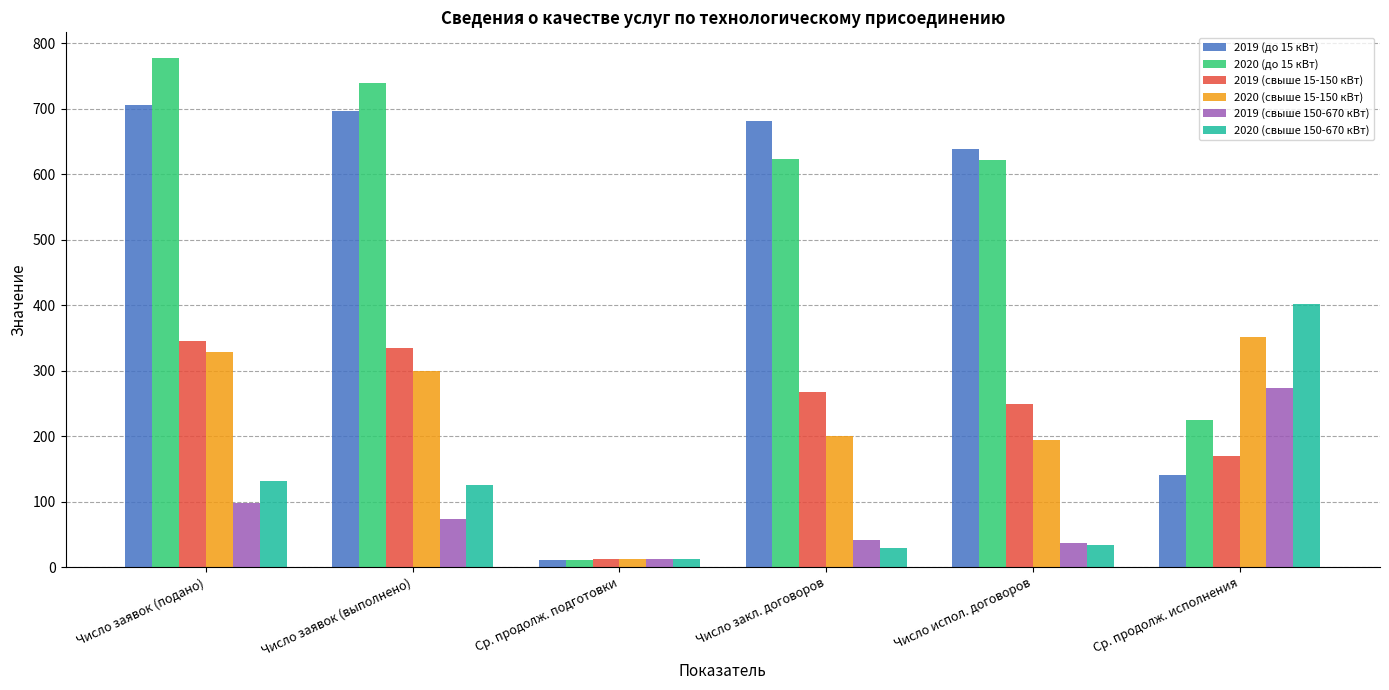

What is the label of the 5th bar from the left?

Число испол. договоров